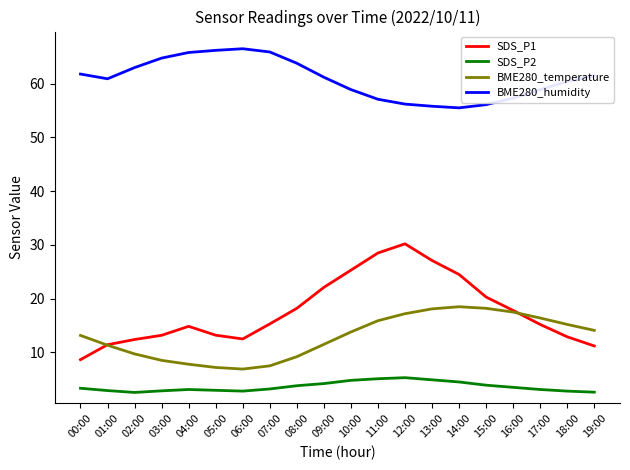

After their last crossing, which series has the higher values: BME280_temperature or SDS_P1?

BME280_temperature